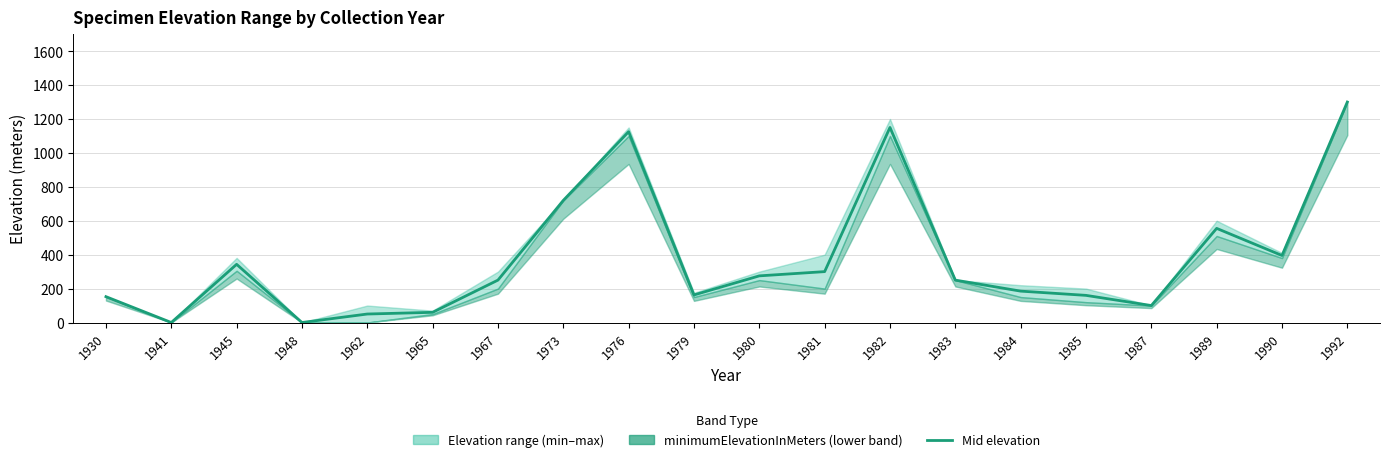

Between 1967 and 1984, which is larger?

1967